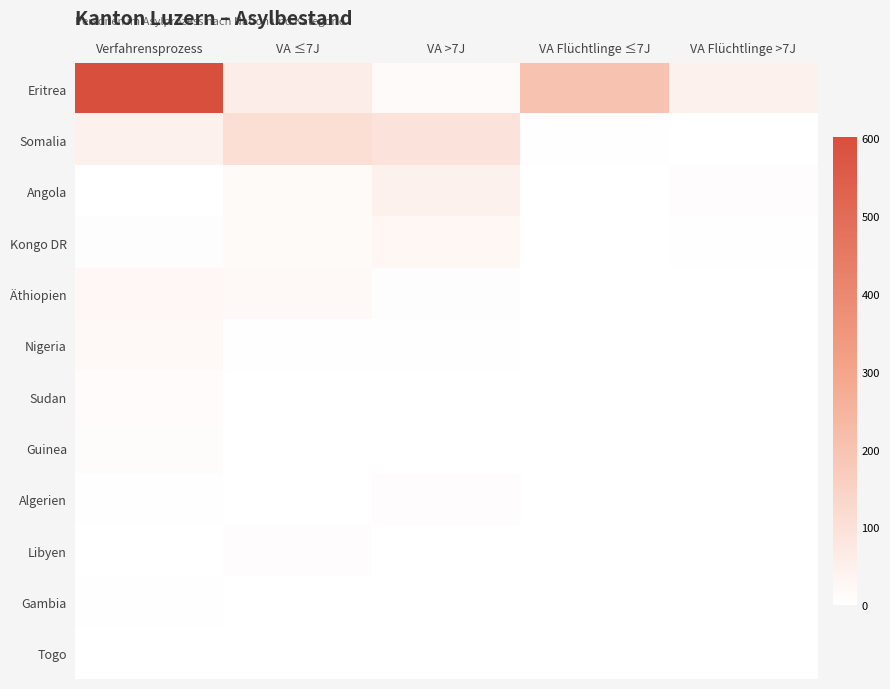

How many series are shown in this chart?

12